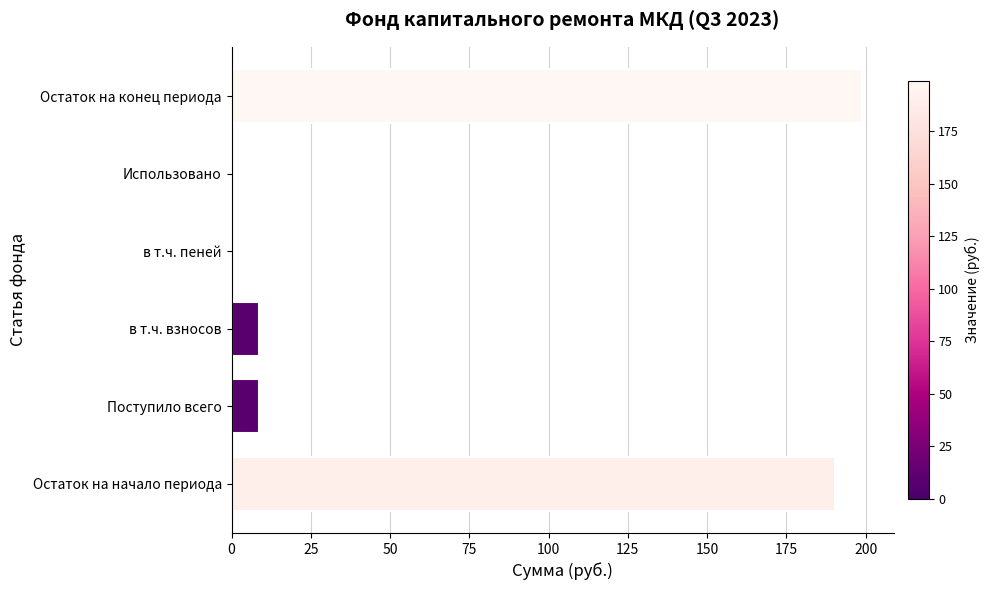

What is the greatest value displayed?

199.0